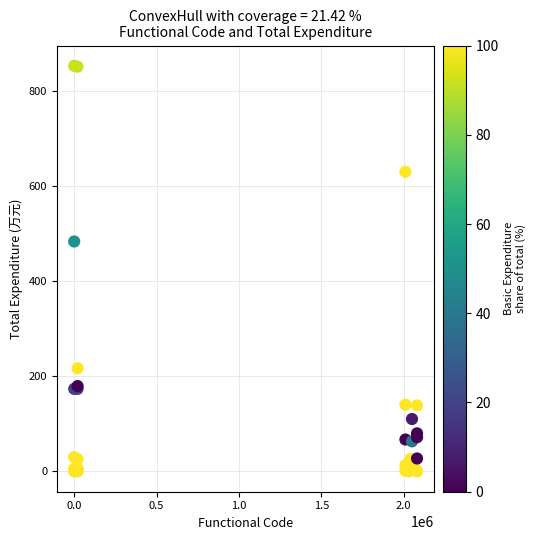

What Y value in the scatter plot is closest to 426?

484.1